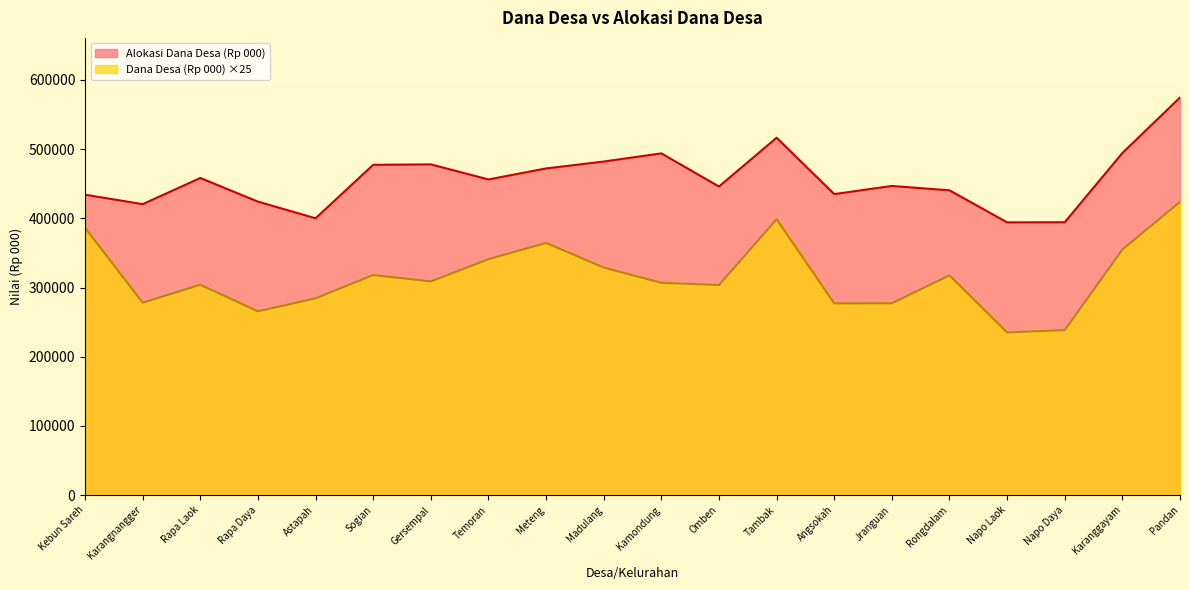

True or false: Dana Desa (Rp 000) and Alokasi Dana Desa (Rp 000) cross at least once.

False